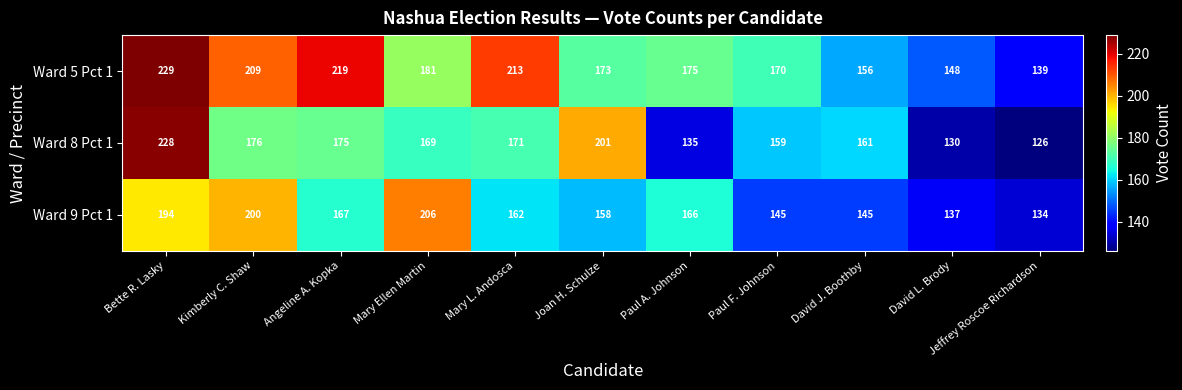

The Ward 5 Pct 1 series shows 156 at David J. Boothby. True or false?

True